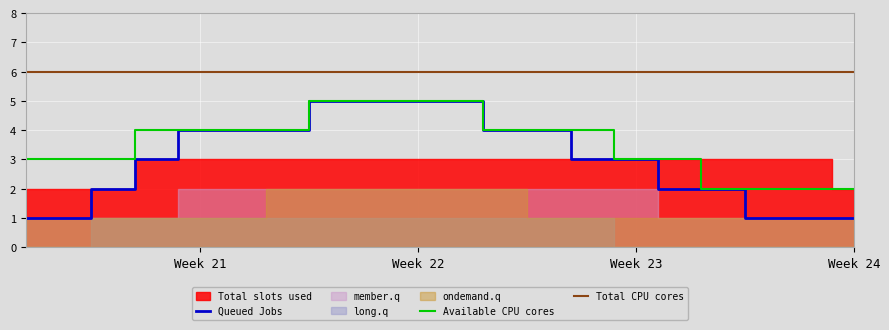

What is the sum of the Queued Jobs values at 14 and 10?

8